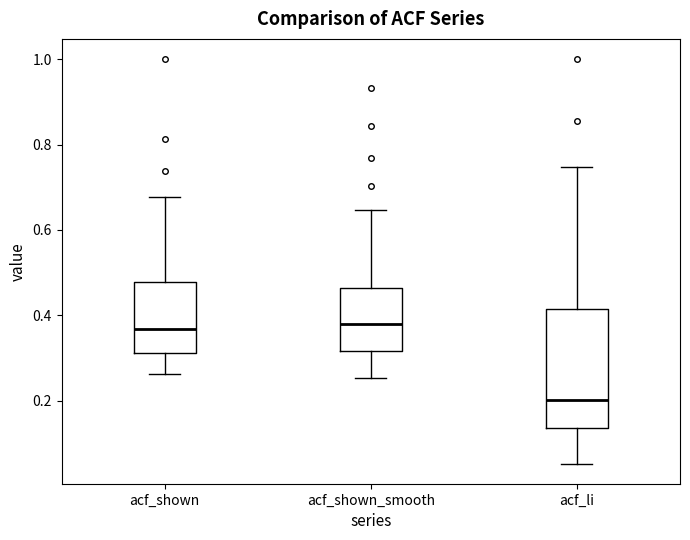

Where does the median line of the box for acf_shown_smooth sit on the y-axis? The values are not printed on the chart, so give them approximately, as read against the axis.

0.38